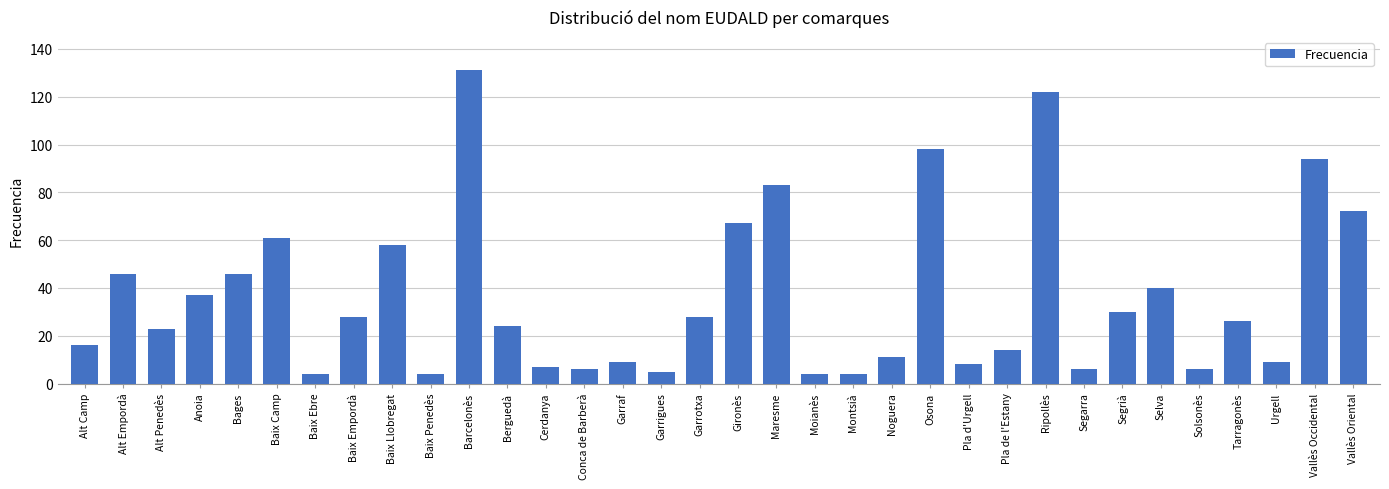

What is the minimum value shown in the chart?

4